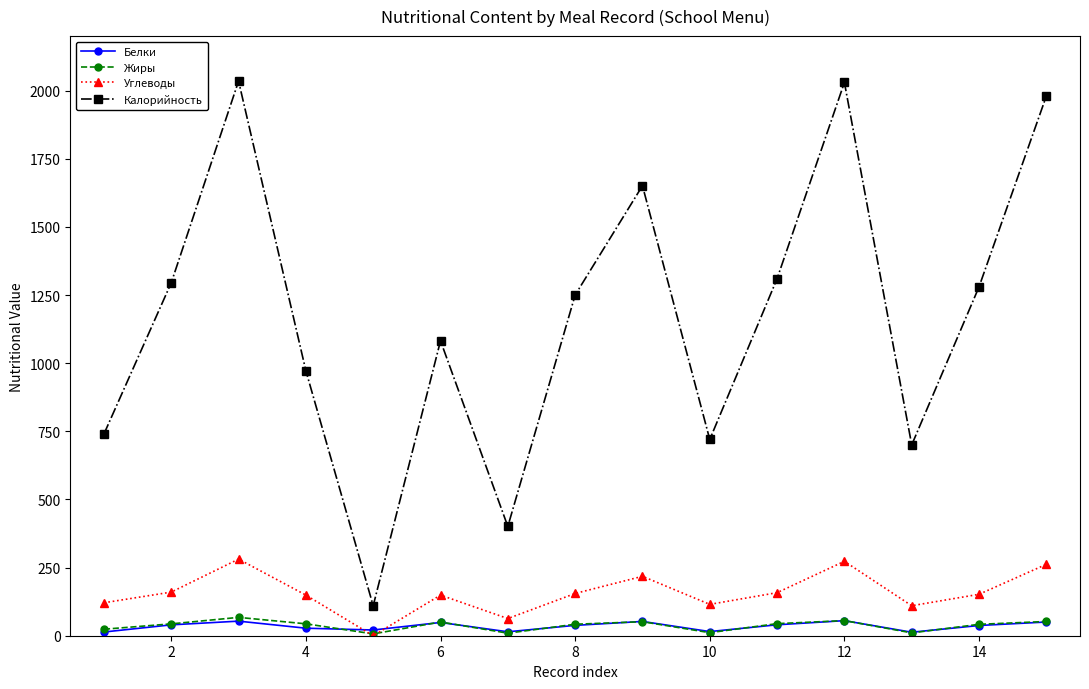

True or false: Калорийность and Белки intersect in this chart.

False